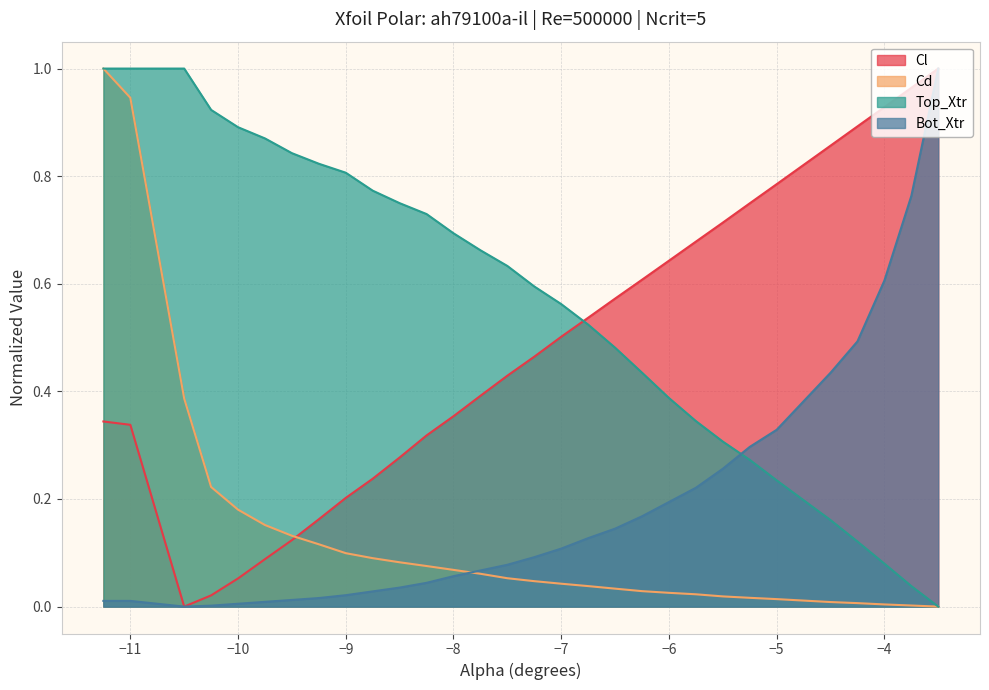

True or false: Top_Xtr and Bot_Xtr cross at least once.

True